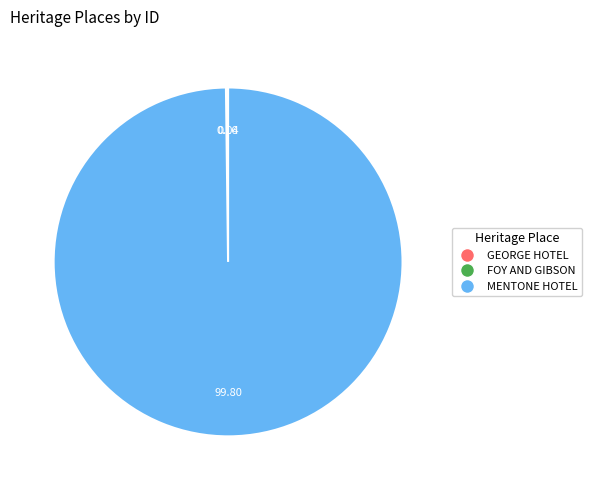

What is the largest slice in the pie chart?

MENTONE HOTEL